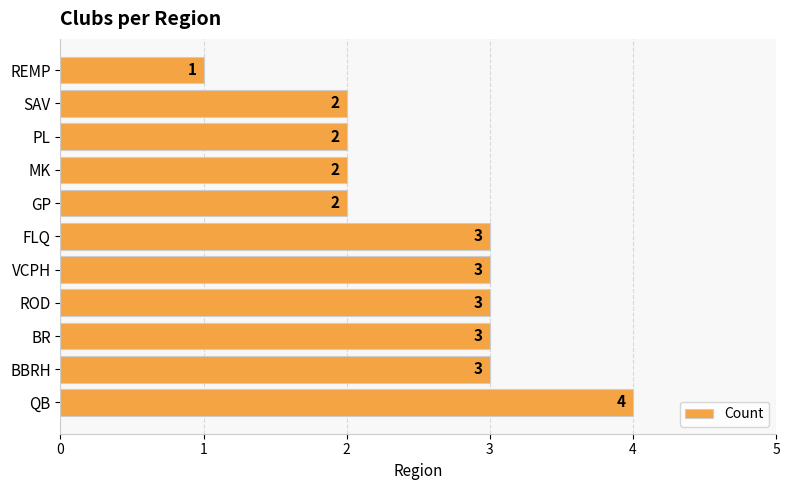

What is the sum of the values at VCPH and BR?

6